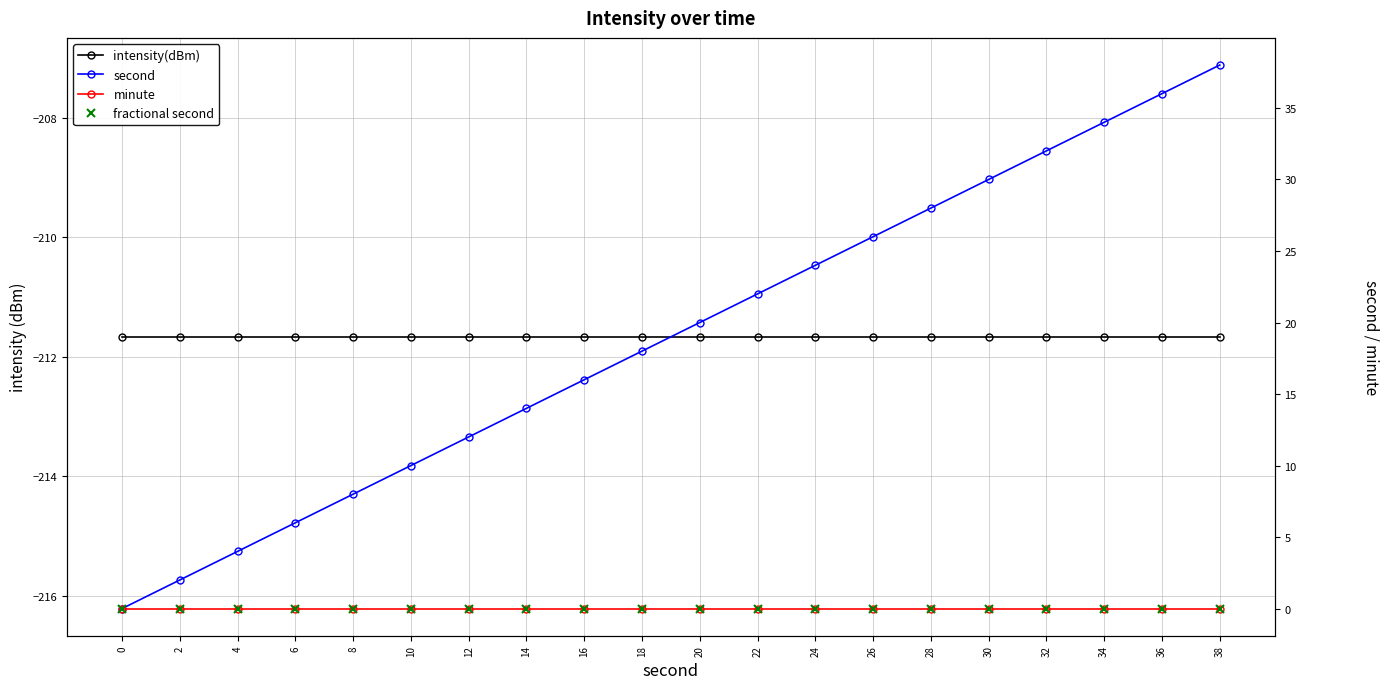

Reading right to left, transcribe all the data shown in this chart.

intensity(dBm): -211.7	-211.7	-211.7	-211.7	-211.7	-211.7	-211.7	-211.7	-211.7	-211.7	-211.7	-211.7	-211.7	-211.7	-211.7	-211.7	-211.7	-211.7	-211.7	-211.7
second: 38.0	36.0	34.0	32.0	30.0	28.0	26.0	24.0	22.0	20.0	18.0	16.0	14.0	12.0	10.0	8.0	6.0	4.0	2.0	0.0
minute: 0.0	0.0	0.0	0.0	0.0	0.0	0.0	0.0	0.0	0.0	0.0	0.0	0.0	0.0	0.0	0.0	0.0	0.0	0.0	0.0
fractional second: 0.0	0.0	0.0	0.0	0.0	0.0	0.0	0.0	0.0	0.0	0.0	0.0	0.0	0.0	0.0	0.0	0.0	0.0	0.0	0.0